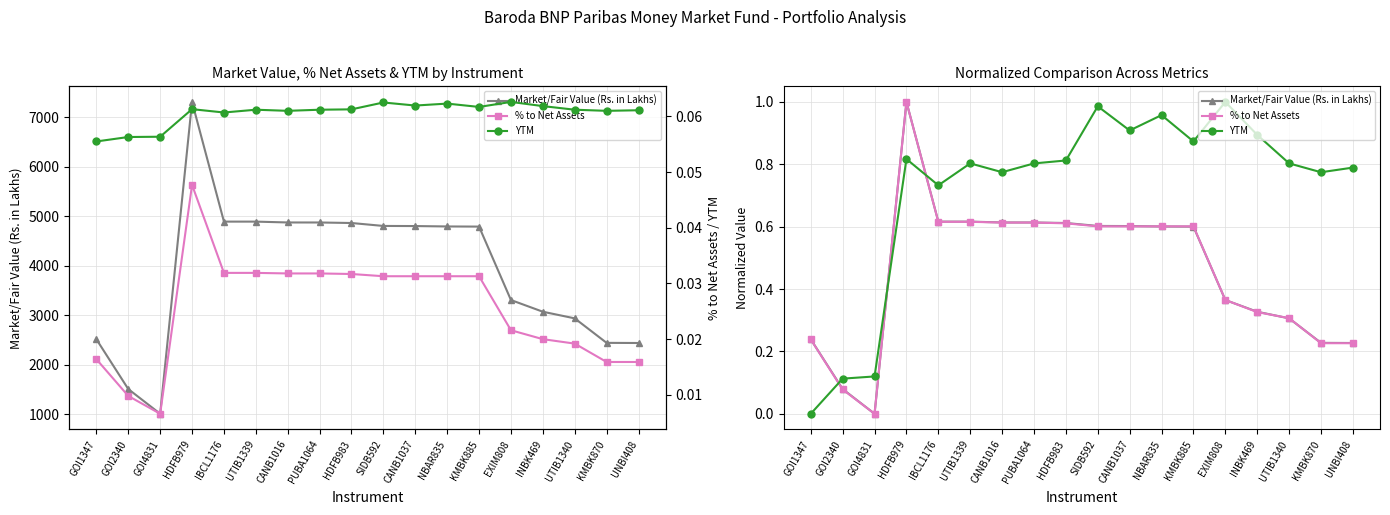

At which label is % to Net Assets closest to 0?

GOI4831